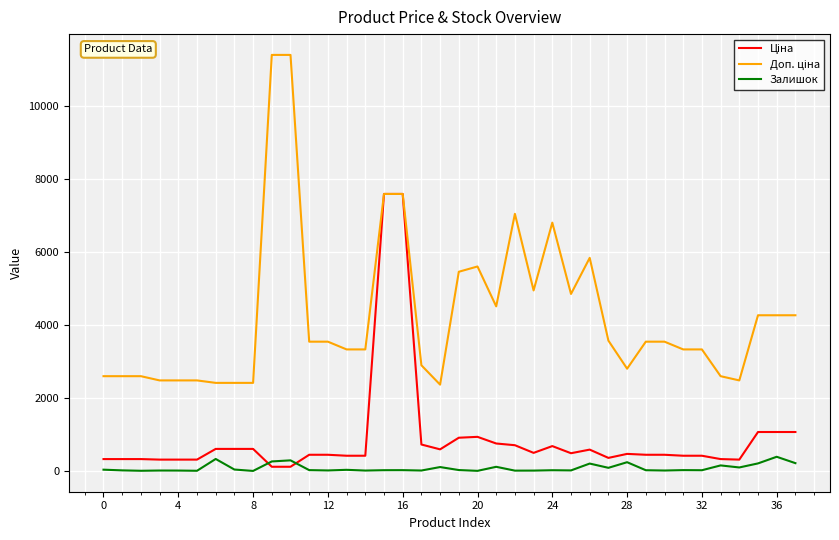

What is the greatest value displayed?

11410.0